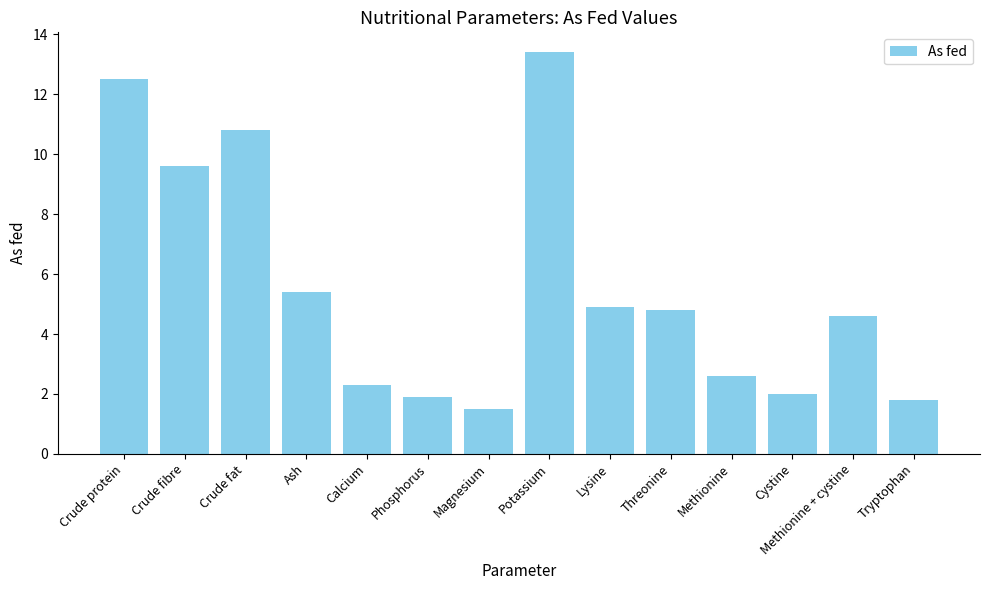

What is the sum of all values?

78.1